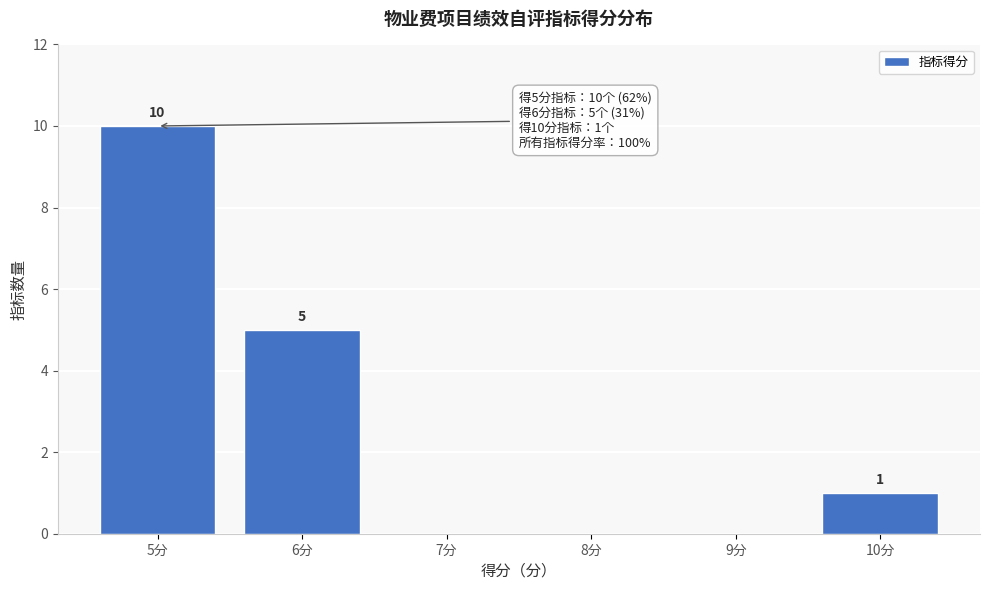

Over which range of the x-axis is the bar tallest?

4.5 to 5.5